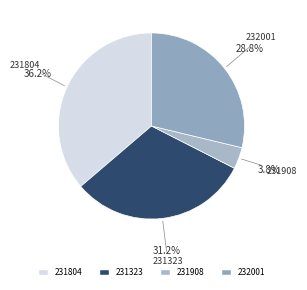

Is the sum of 231323 and 231908 greater than half?

No